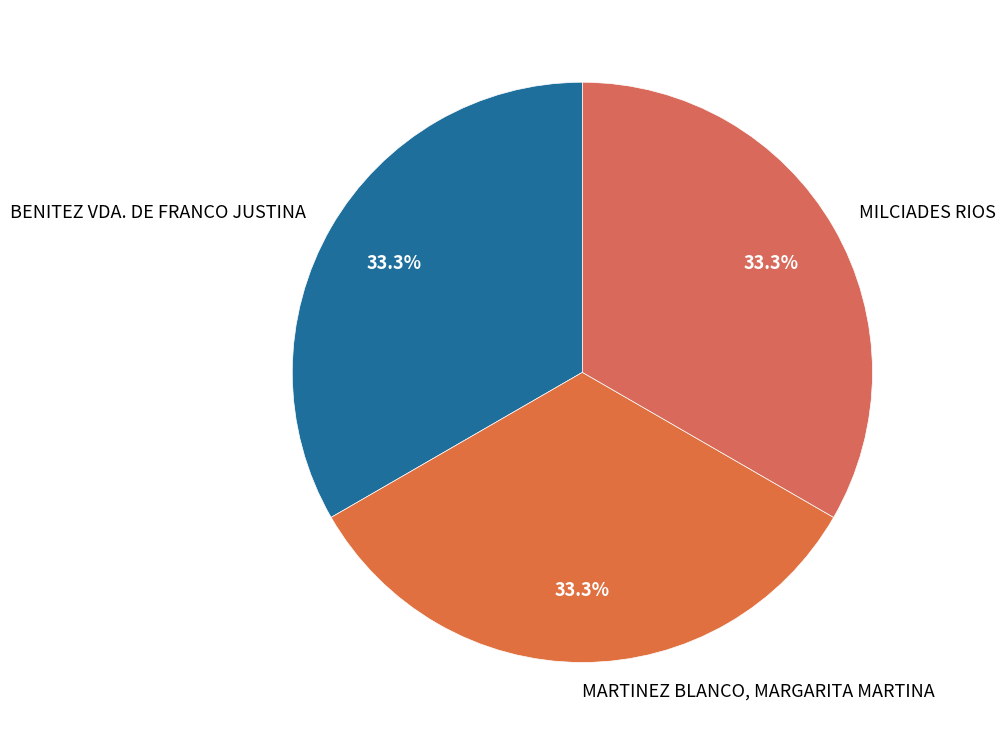

Count the number of slices in the pie.

3